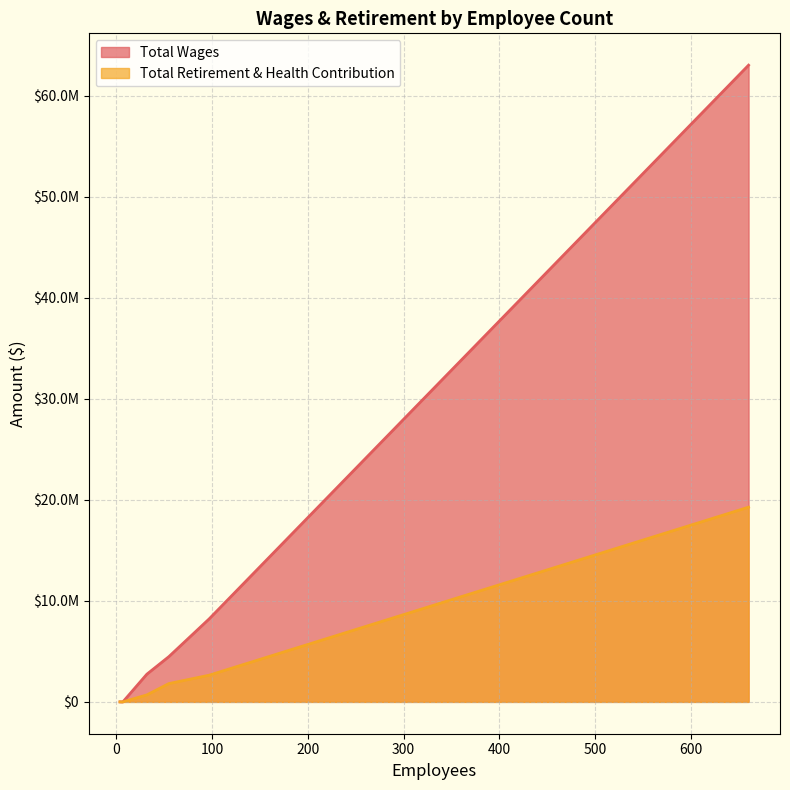

At which category is the sum across all series the highest?

660